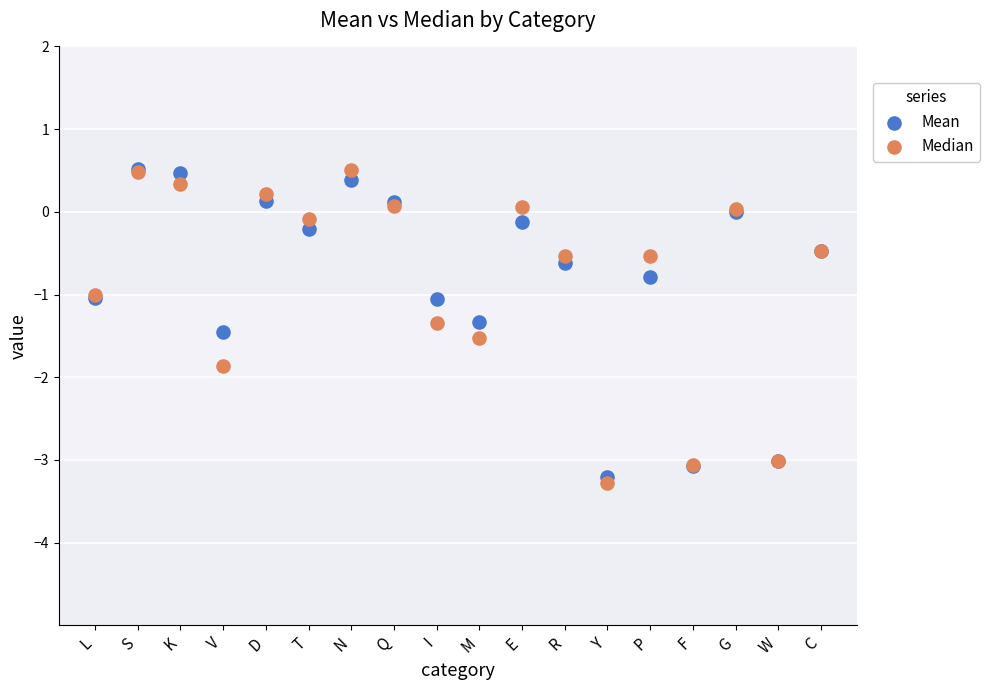

What are all the series names shown in the legend?

Mean, Median